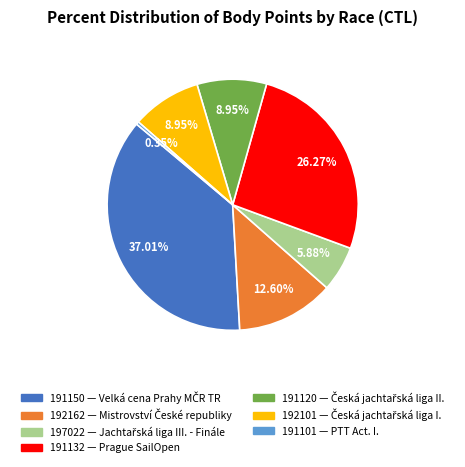

How many slices are in this pie chart?

7